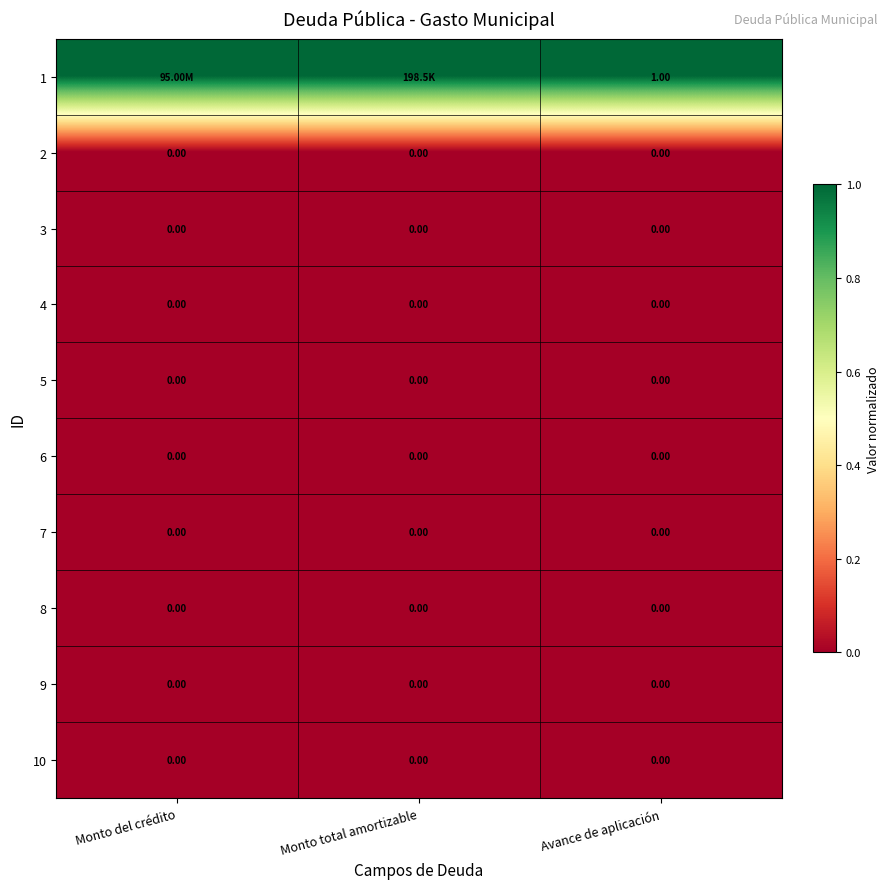

Which category has the lowest value across all series?

Monto del crédito